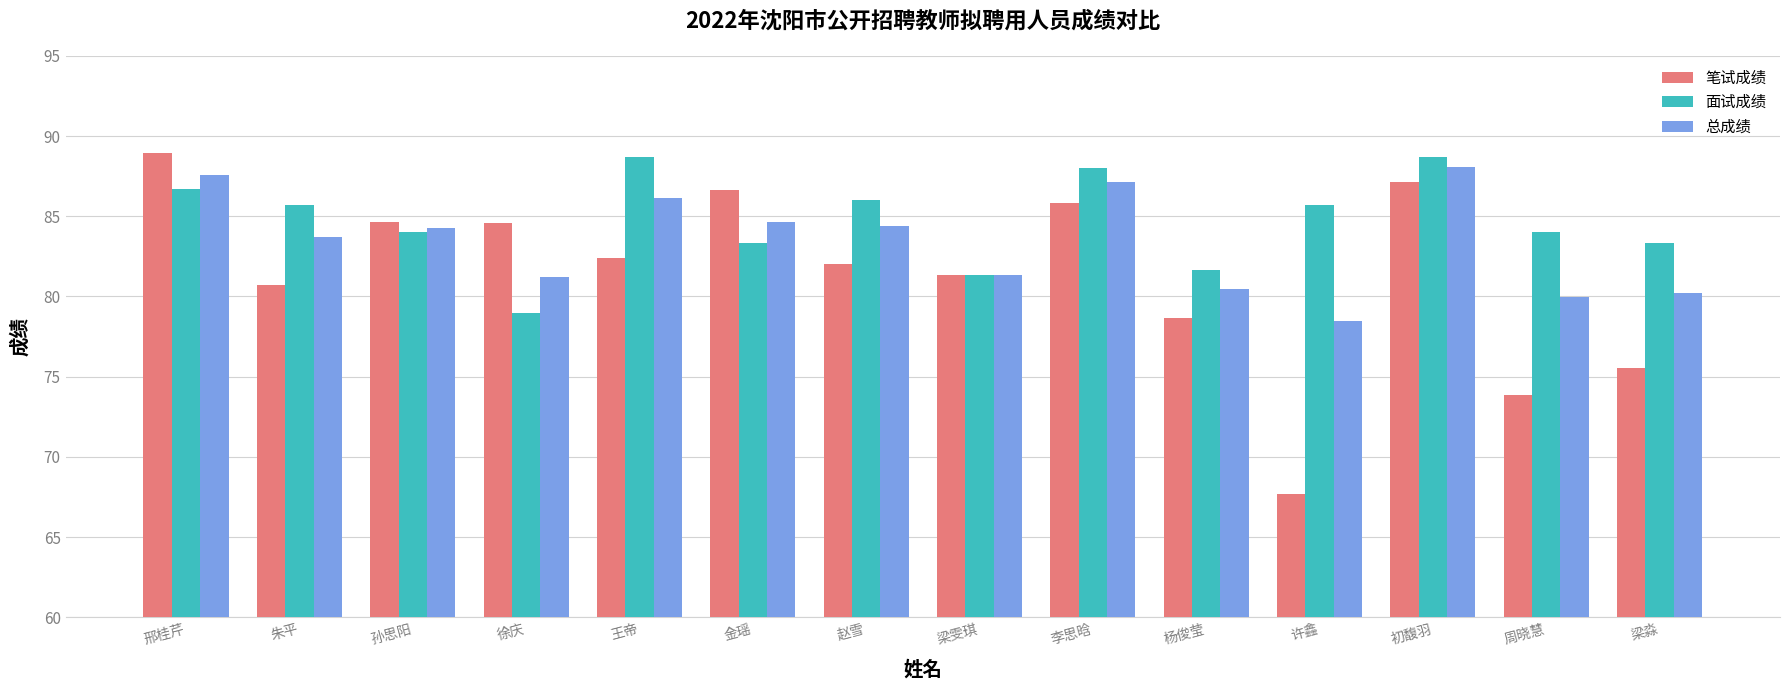

At how many categories does at least one series exceed 79?

14